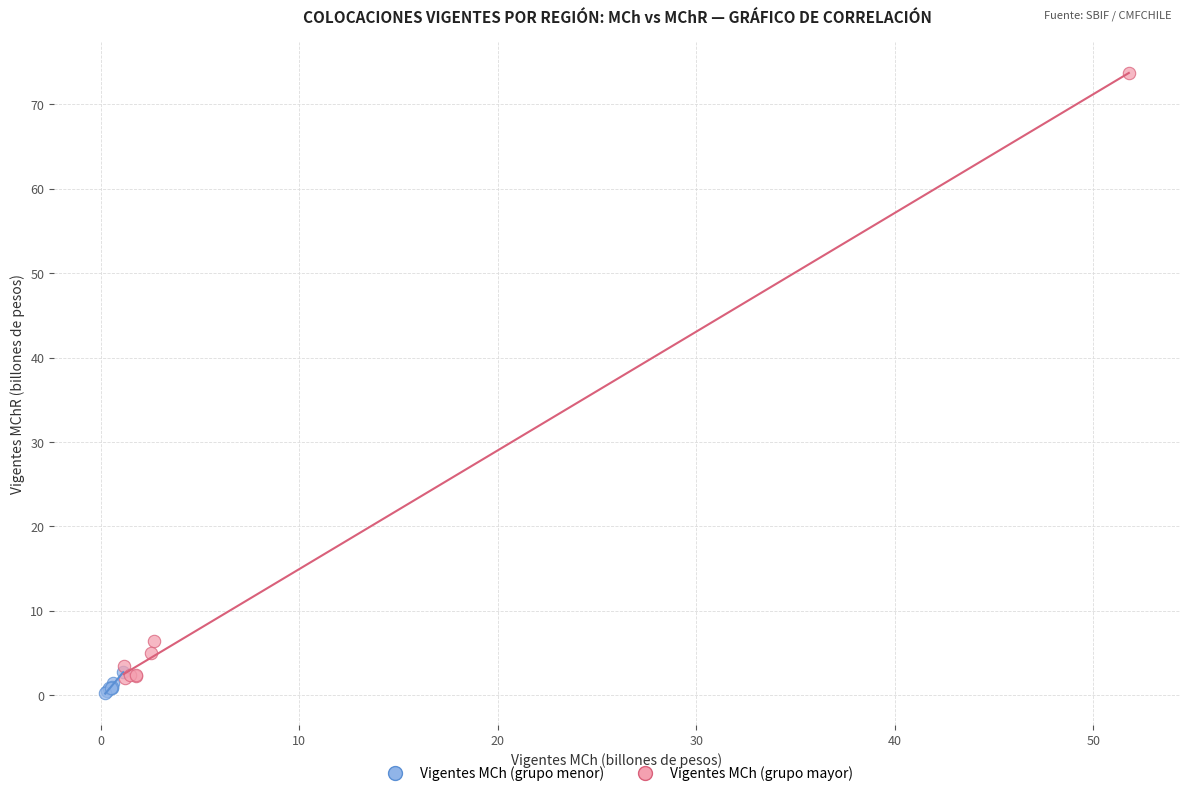

Which series reaches the maximum Y coordinate?

Vigentes MCh (grupo mayor)